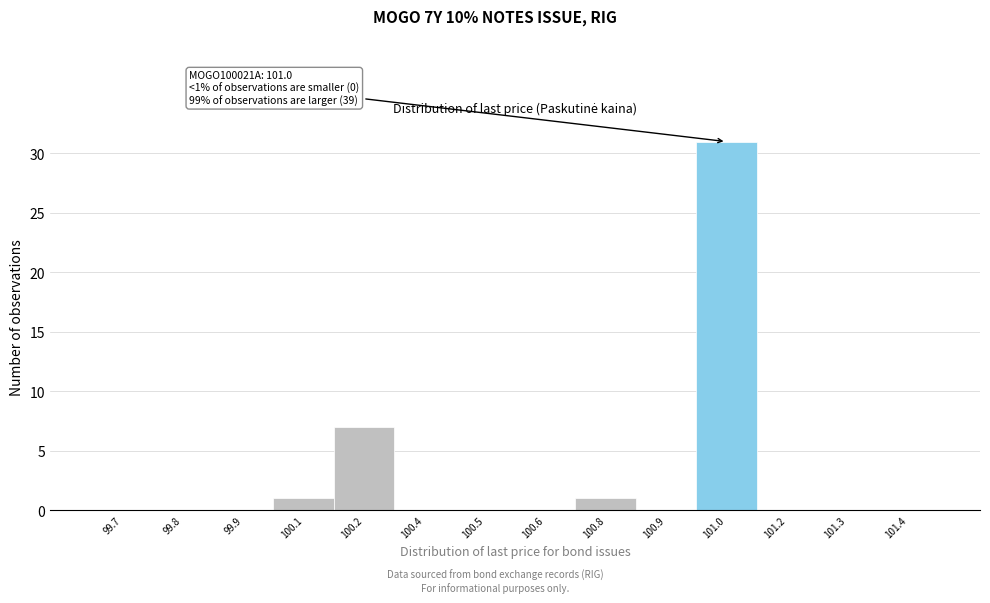

Reading right to left, list all the values displayed in this chart.

101.4=0	101.3=0	101.2=0	101.0=31	100.9=0	100.8=1	100.6=0	100.5=0	100.4=0	100.2=7	100.1=1	99.9=0	99.8=0	99.7=0